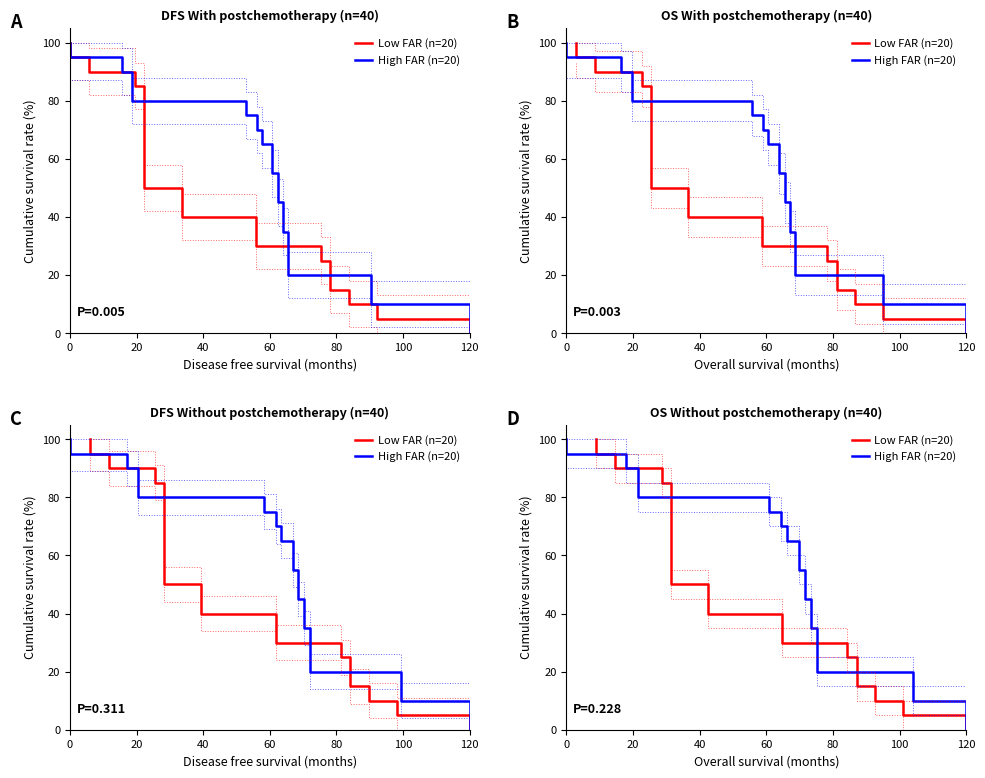

True or false: Low FAR (n=20) and High FAR (n=20) cross at least once.

False